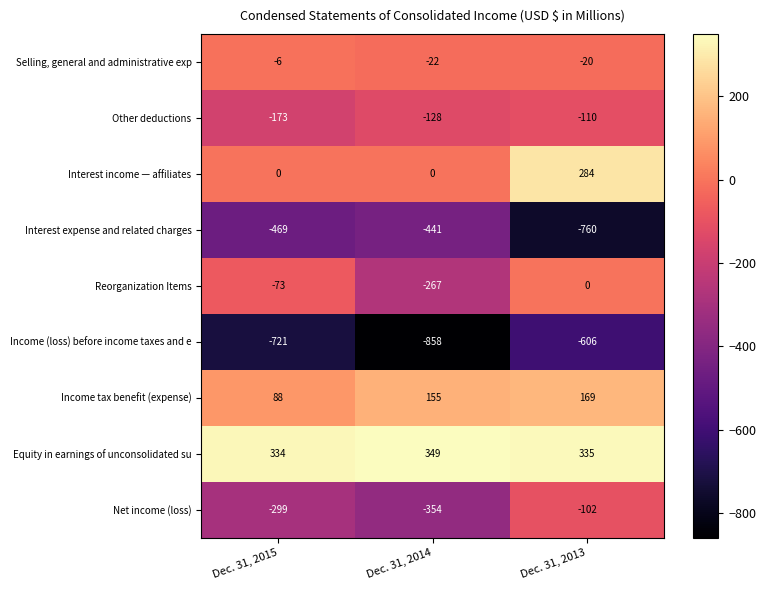

The Net income (loss) series shows -195 at Dec. 31, 2015. True or false?

False